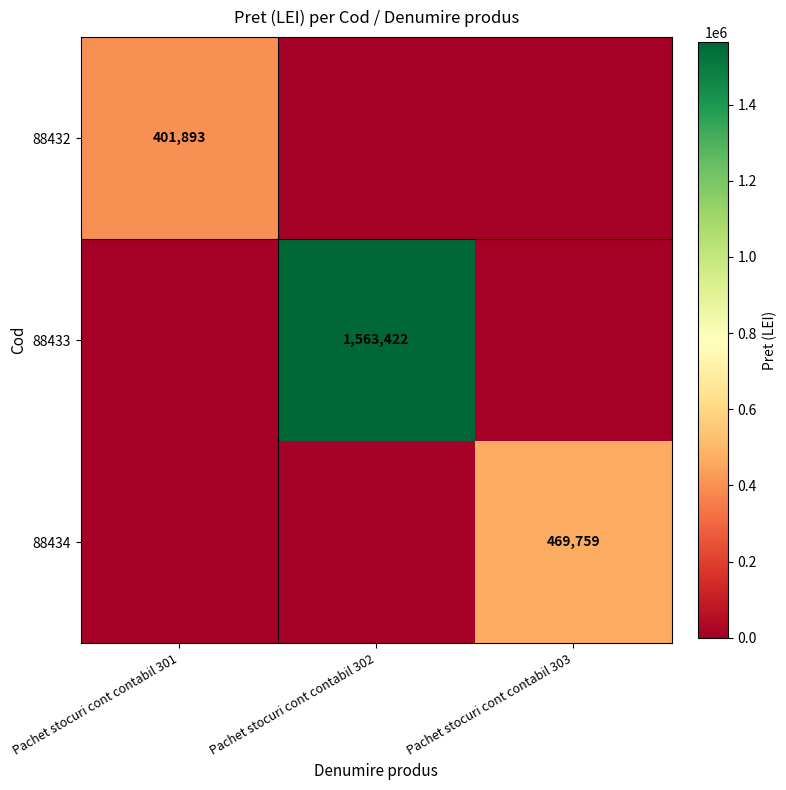

Is it true that 88433 equals 1563422 at Pachet stocuri cont contabil 302?

True